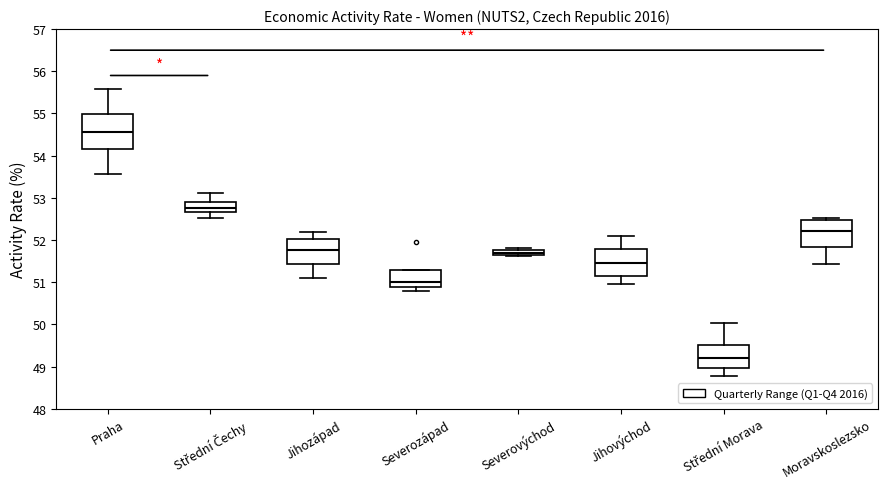

Which box is the tallest, from its lower edge to its upper edge?

Praha